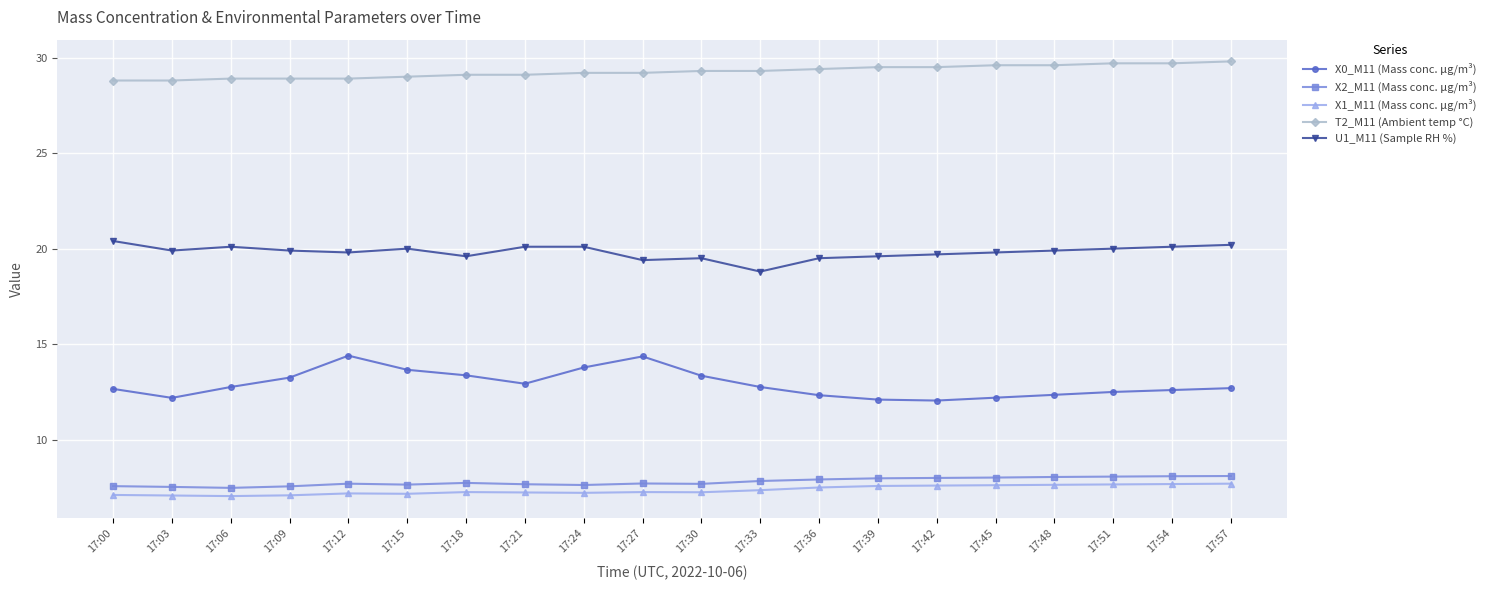

How many lines are shown in the chart?

5